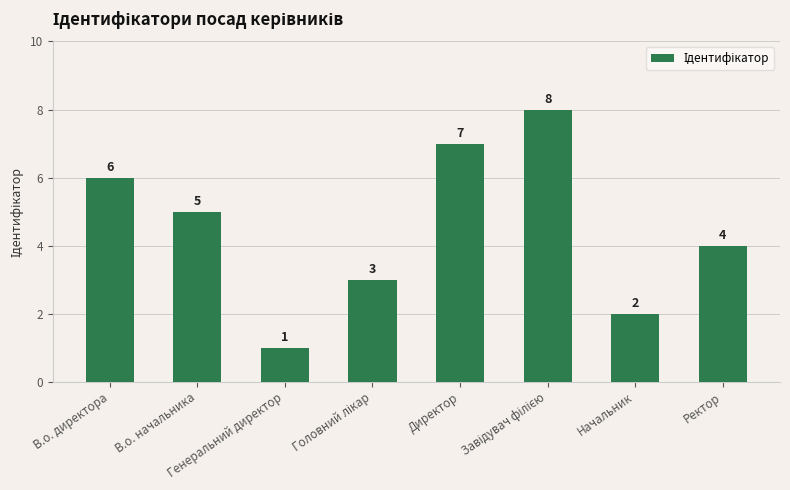

What is the difference between the maximum and minimum values?

7